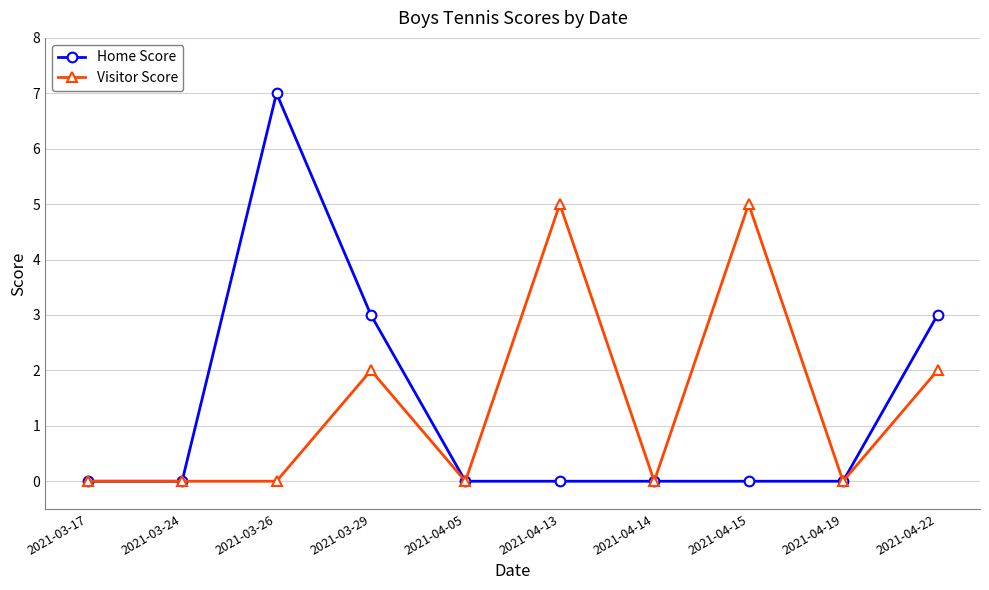

Rank the series by their maximum value, from highest to lowest.

Home Score, Visitor Score